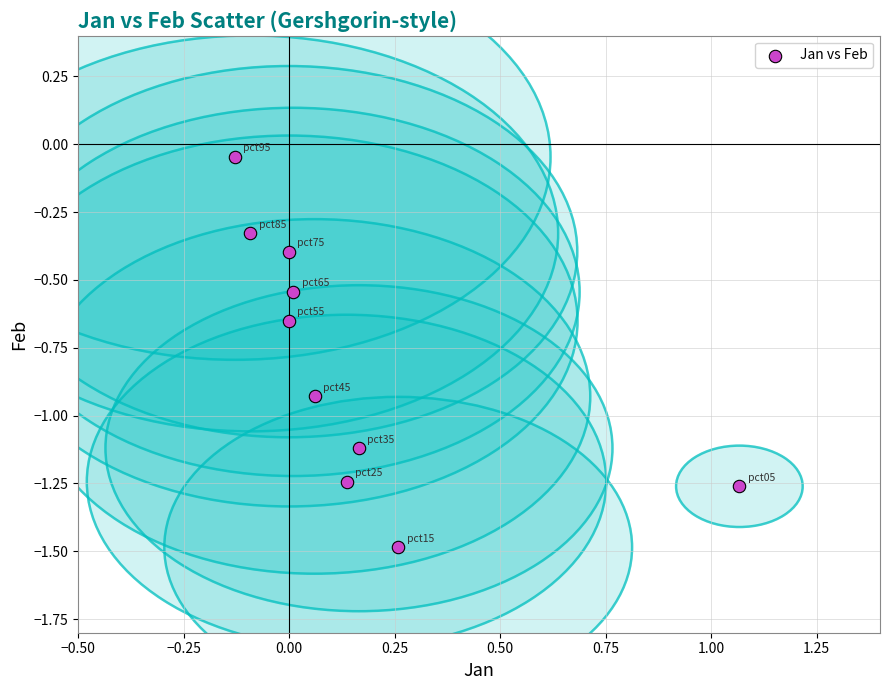

What is the range of Y values (max minus min)?

1.4